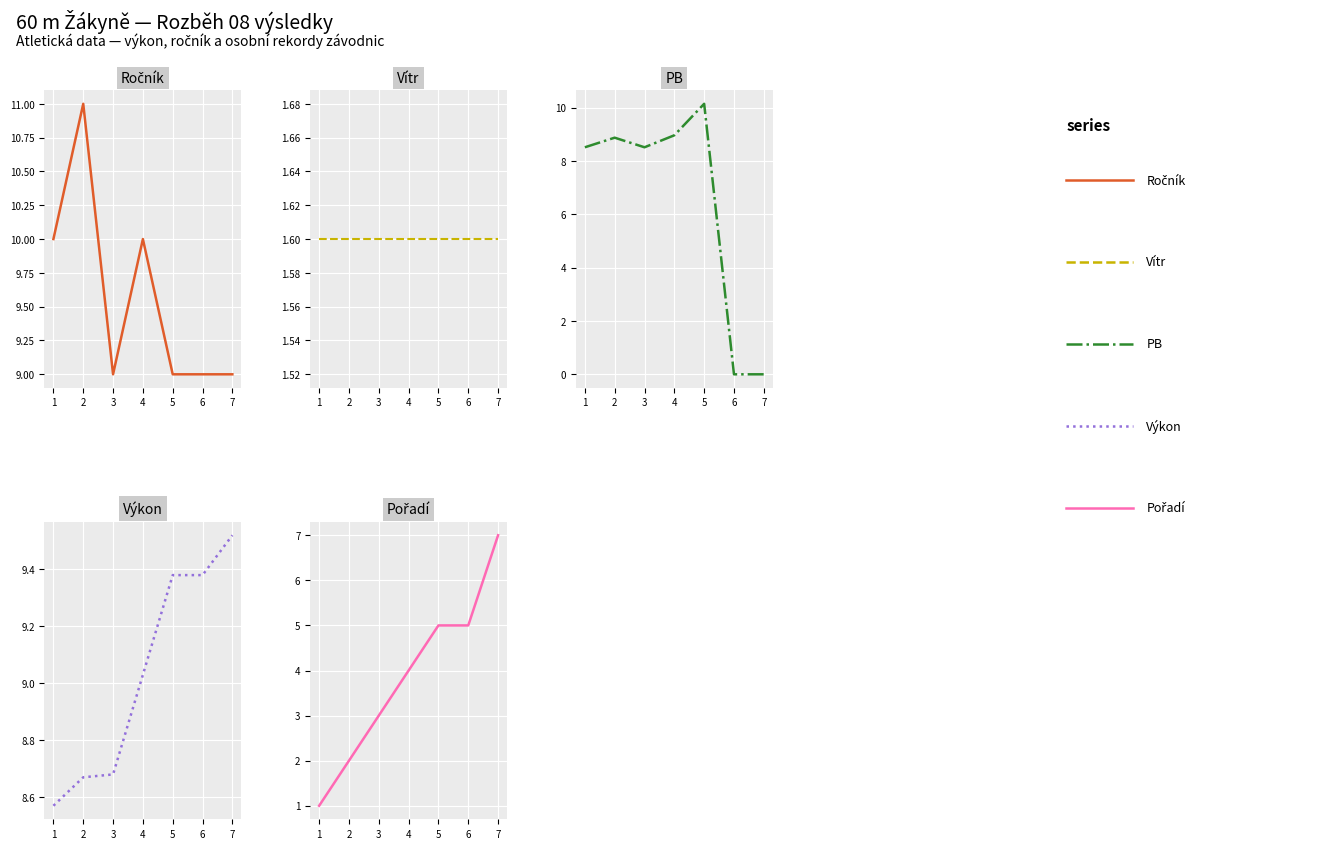

How many lines are shown in the chart?

5